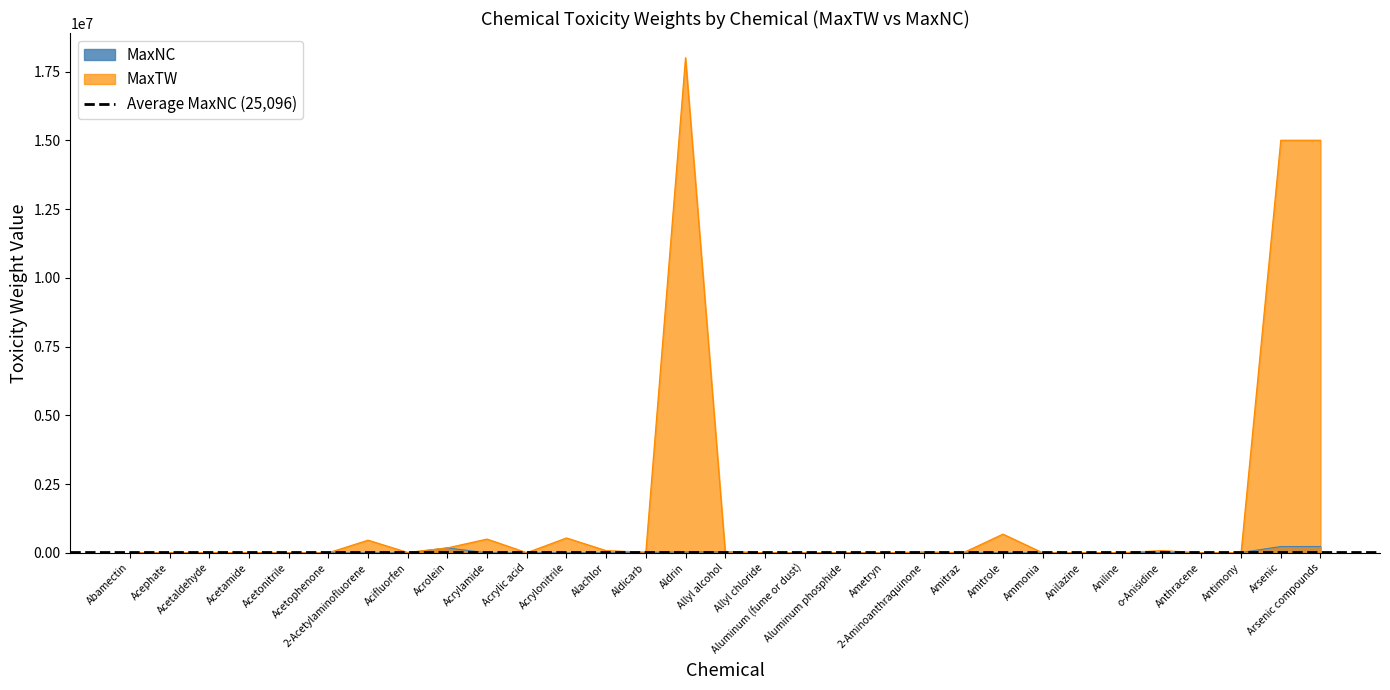

What is the average value of the MaxNC series?

25096.1